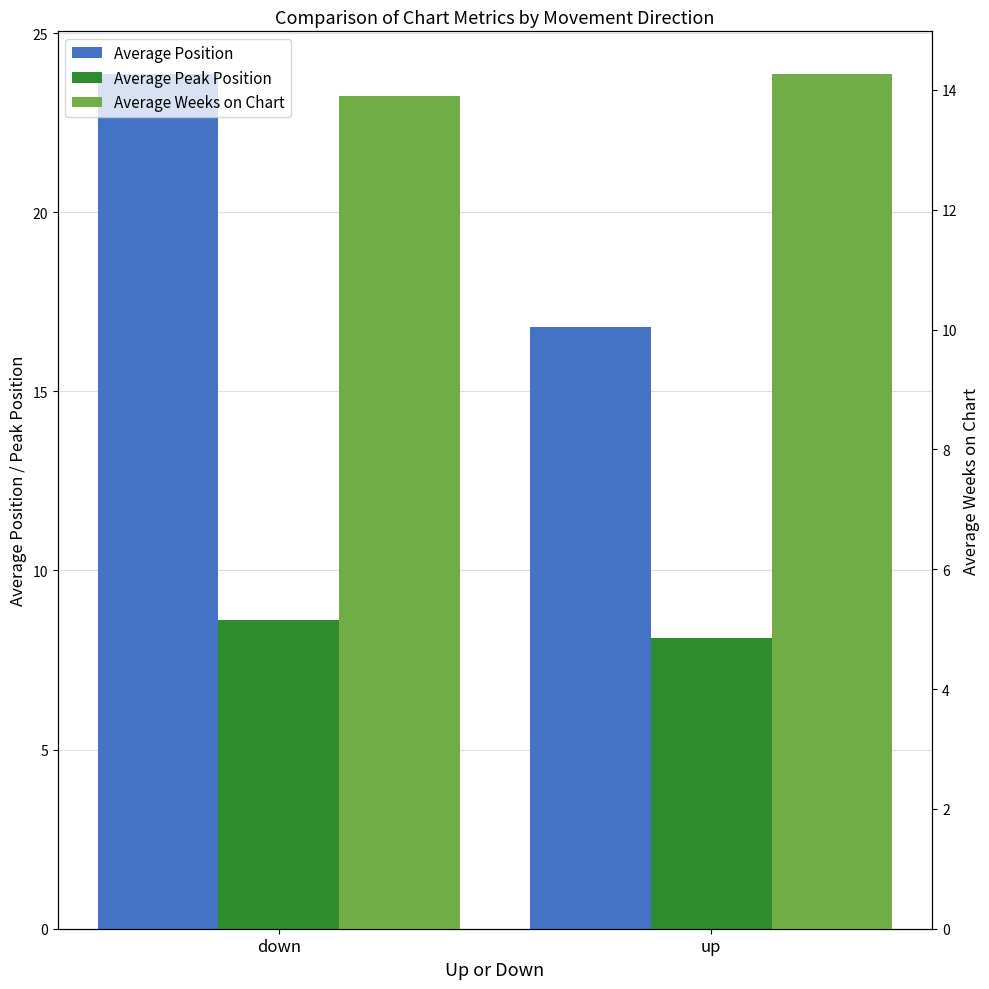

Are the bars horizontal?

No